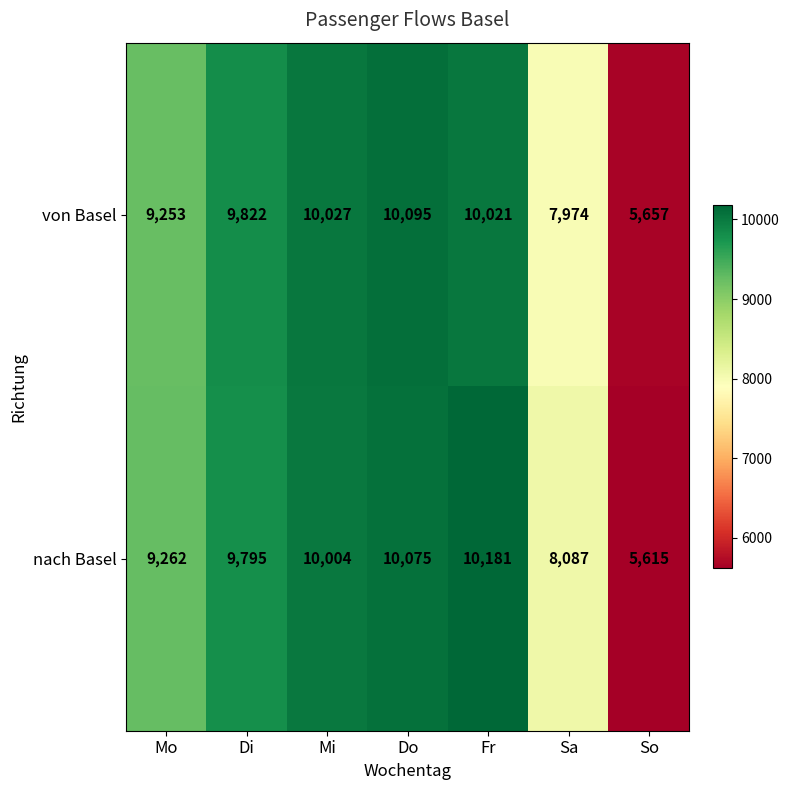

Which category has the highest value across all series?

Fr